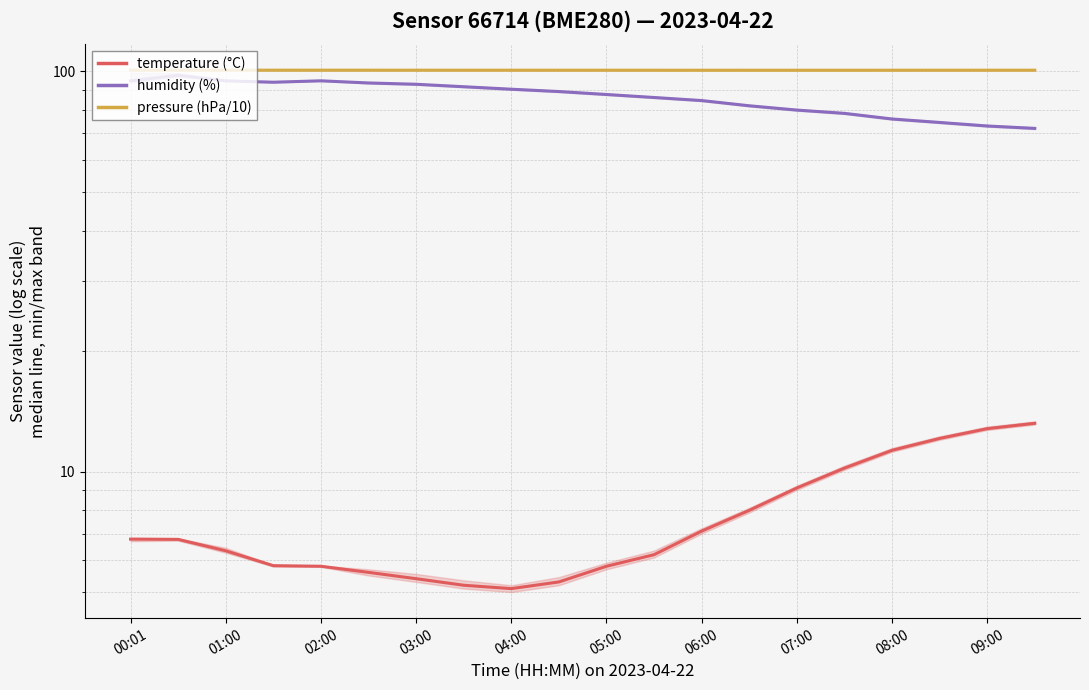

How many categories are shown in the chart?

20